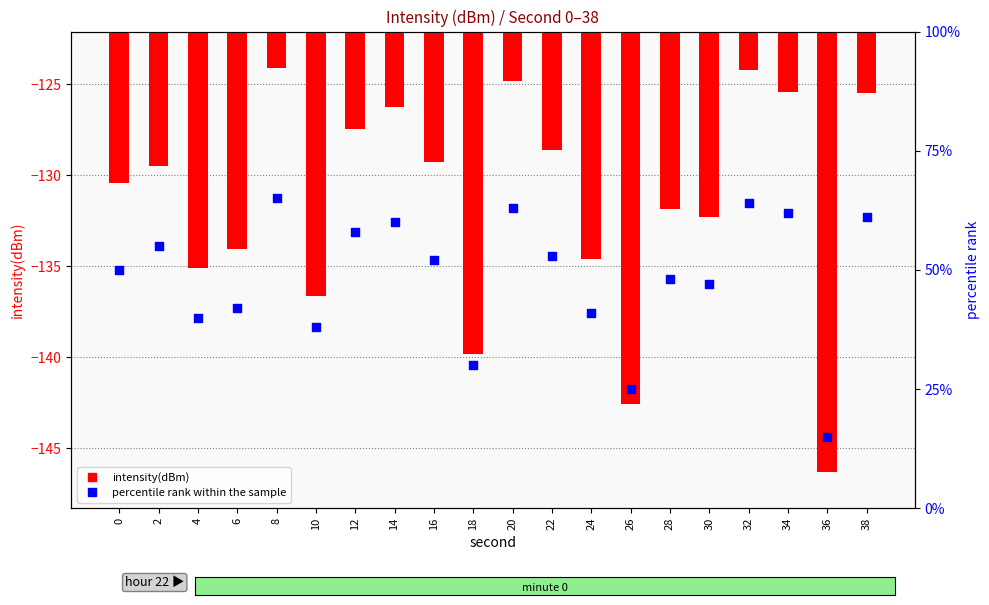

At how many categories does at least one series exceed 47?

12